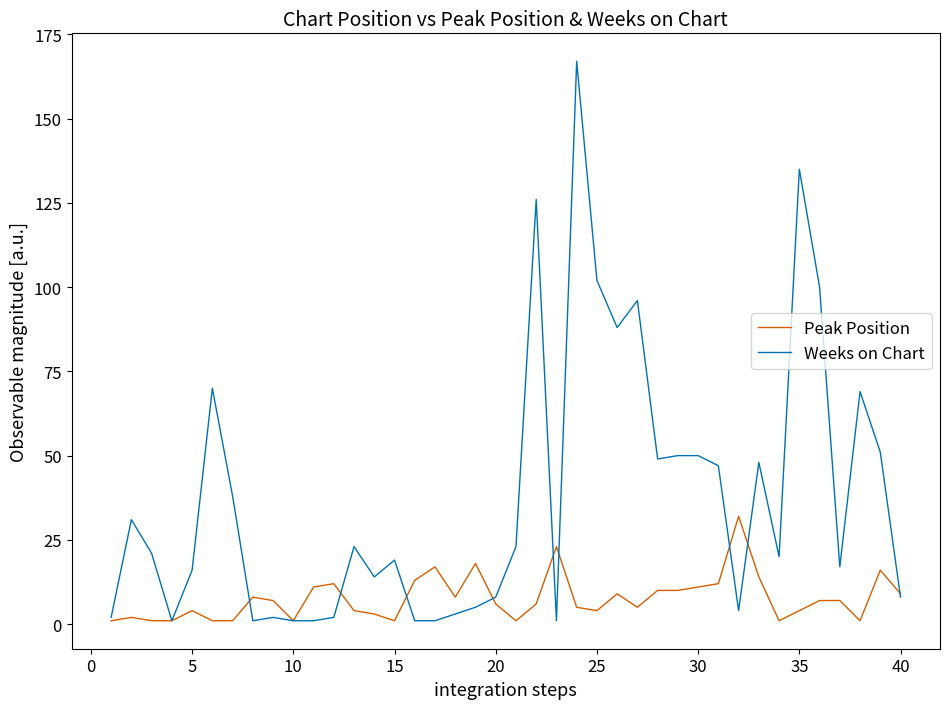

Reading right to left, list all the values displayed in this chart.

Peak Position: 9	16	1	7	7	4	1	14	32	12	11	10	10	5	9	4	5	23	6	1	6	18	8	17	13	1	3	4	12	11	1	7	8	1	1	4	1	1	2	1
Weeks on Chart: 8	51	69	17	100	135	20	48	4	47	50	50	49	96	88	102	167	1	126	23	8	5	3	1	1	19	14	23	2	1	1	2	1	38	70	16	1	21	31	2